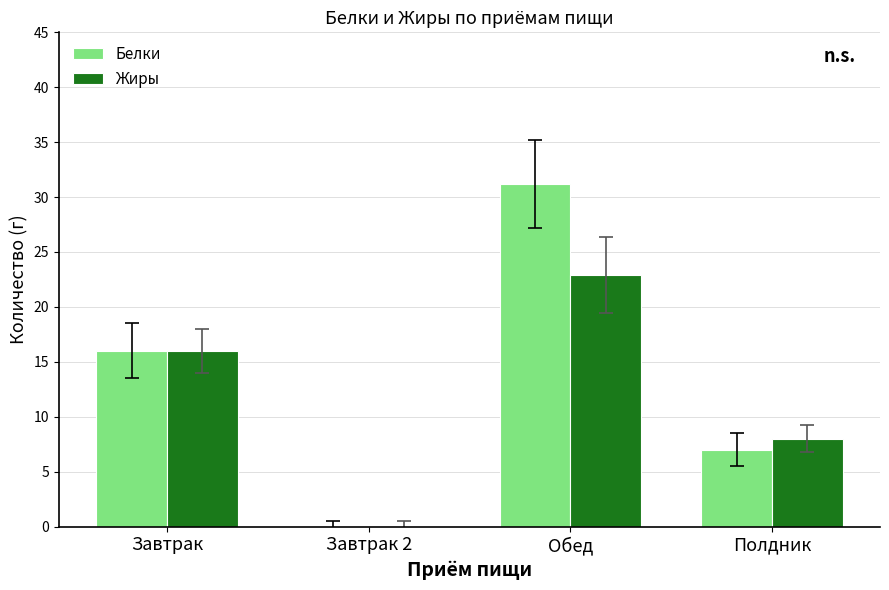

How many positive values does the Белки series have?

3